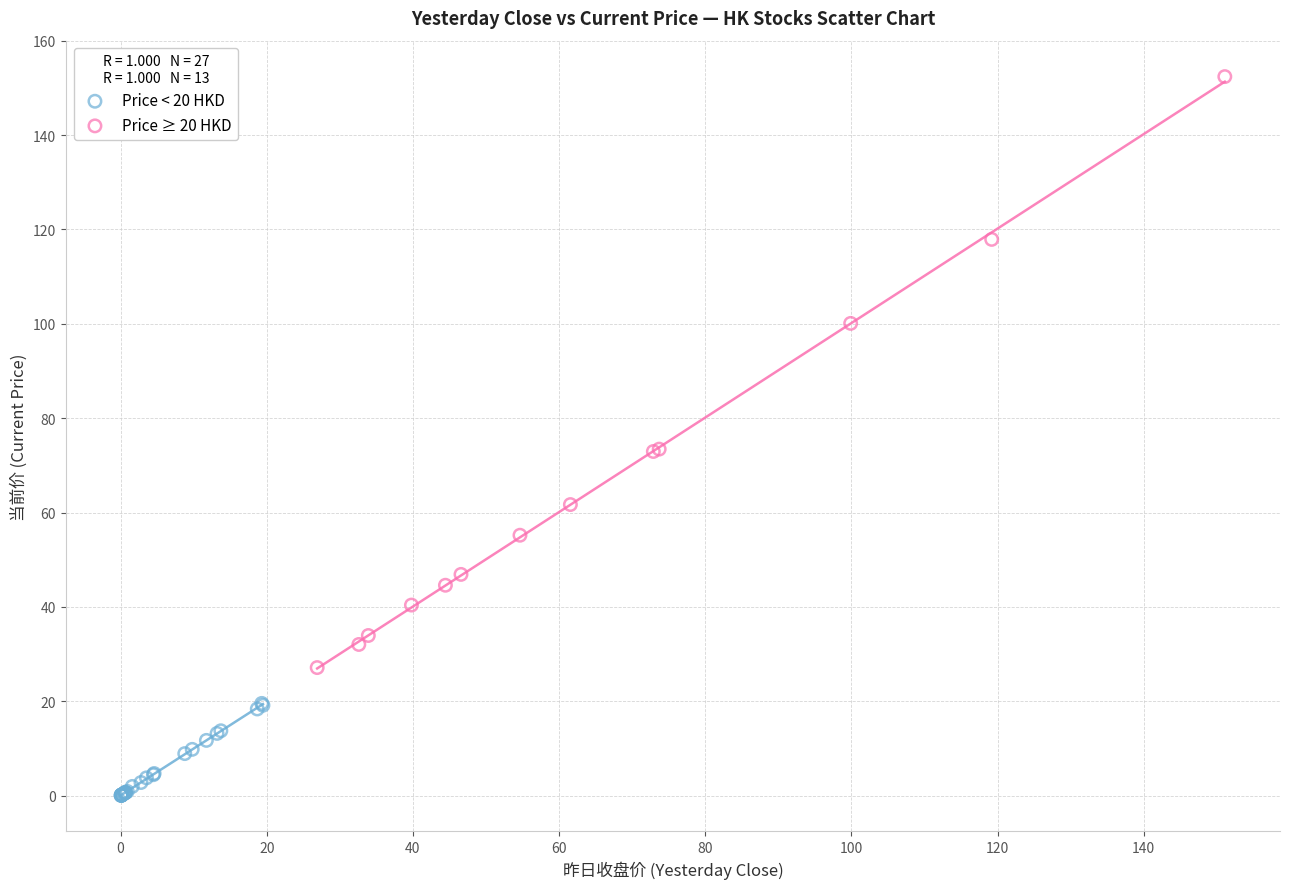

Which series has the widest spread of Y values?

Price ≥ 20 HKD